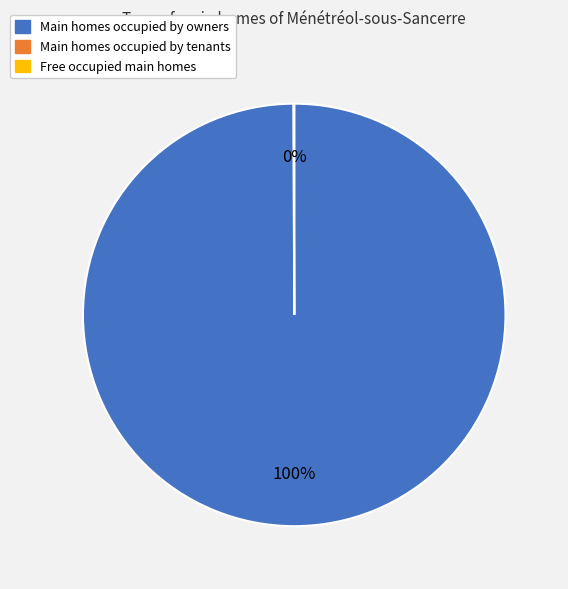

Does any single category account for the majority?

Yes